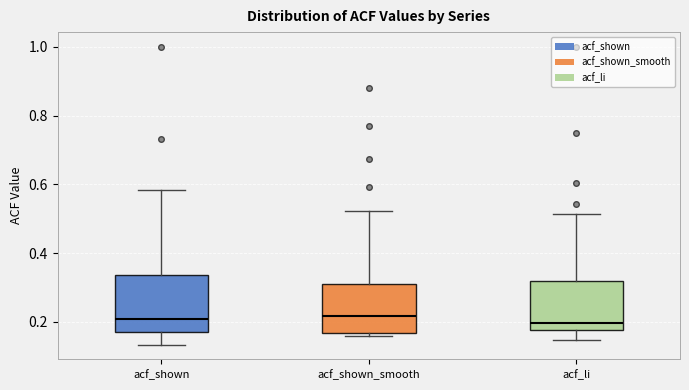

Comparing the boxes themselves (not the whiskers), which one is the tallest?

acf_shown